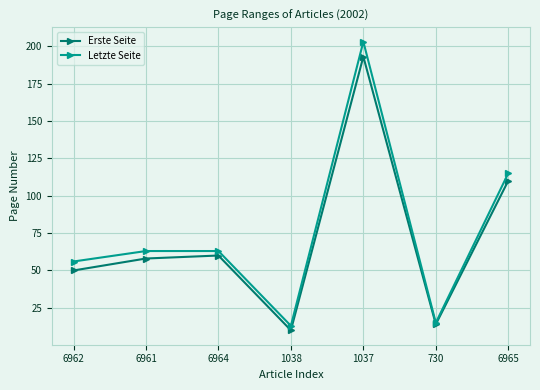

What is the average value of the Letzte Seite series?

75